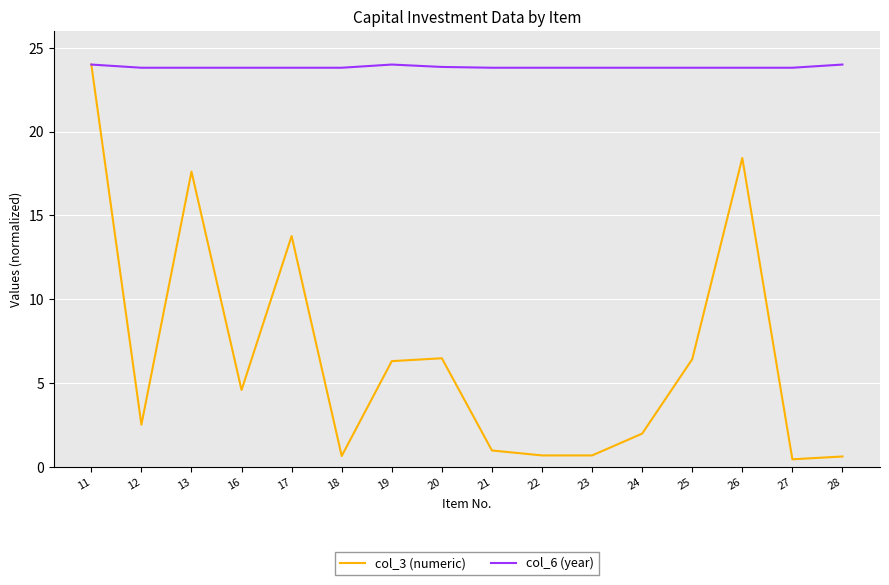

What is the smallest value displayed?

0.5